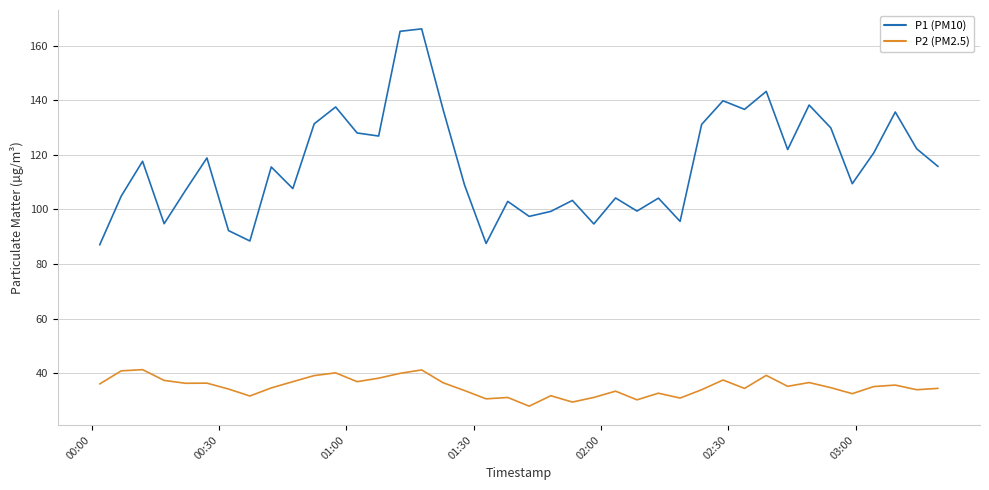

List the series in order of their overall mean, highest first.

P1 (PM10), P2 (PM2.5)